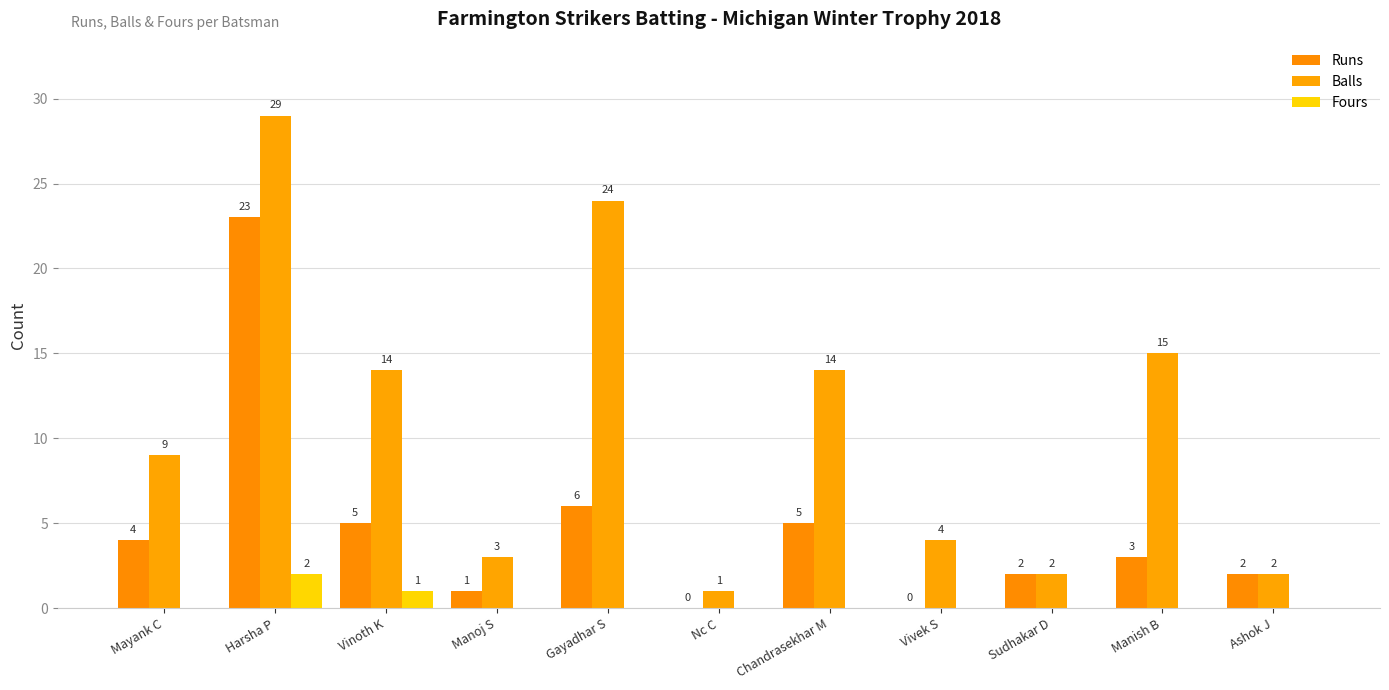

Is it true that Balls equals 5 at Manoj S?

False